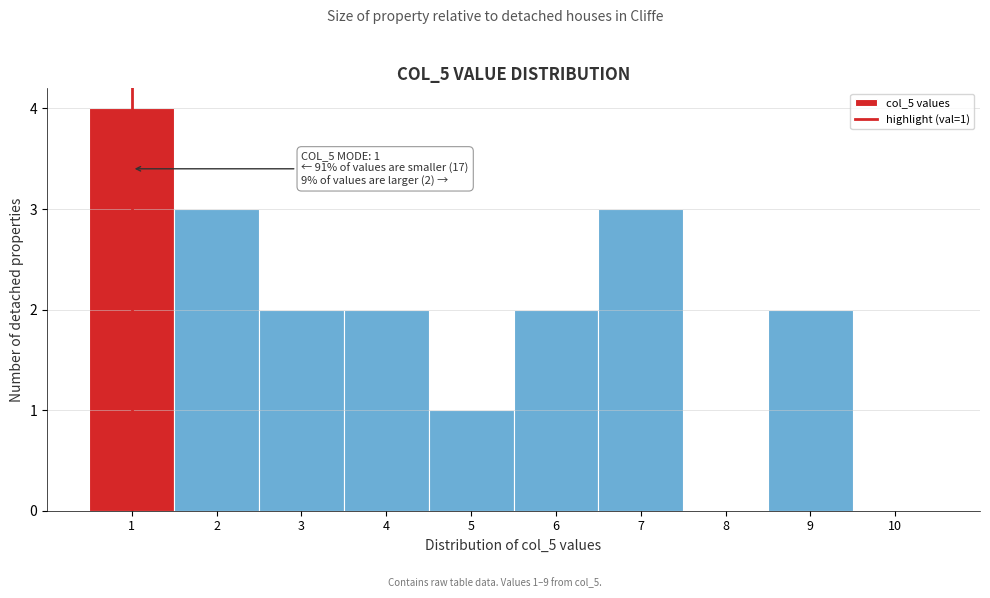

Which range on the x-axis has the tallest bar?

0.5 to 1.5